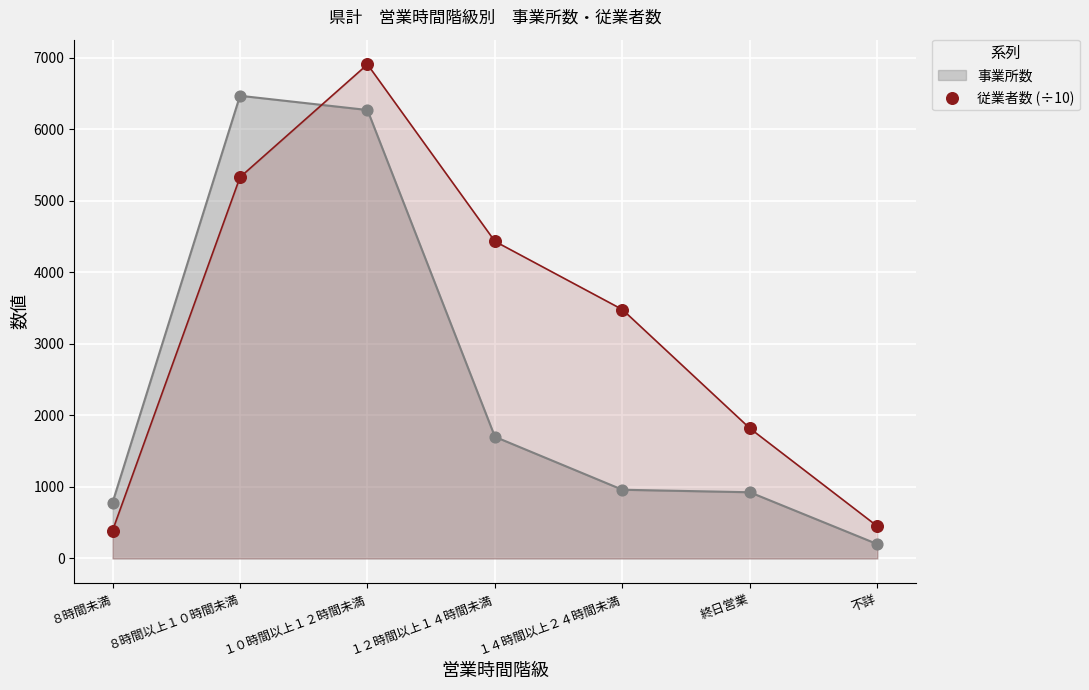

What is the lowest value of the 事業所数 series?

201